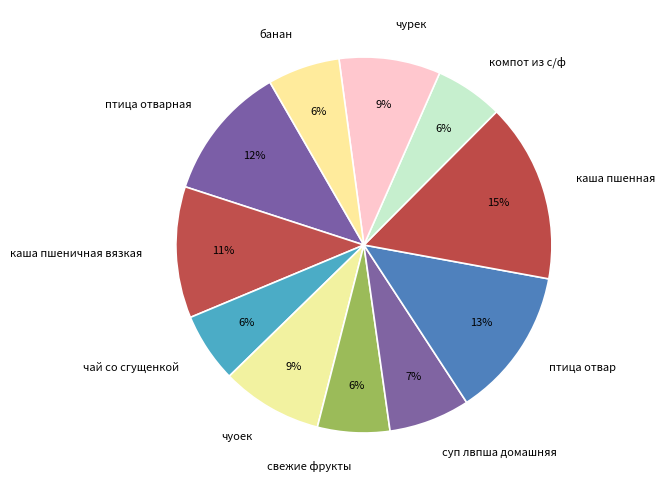

Does чурек represent more than half of the total?

No